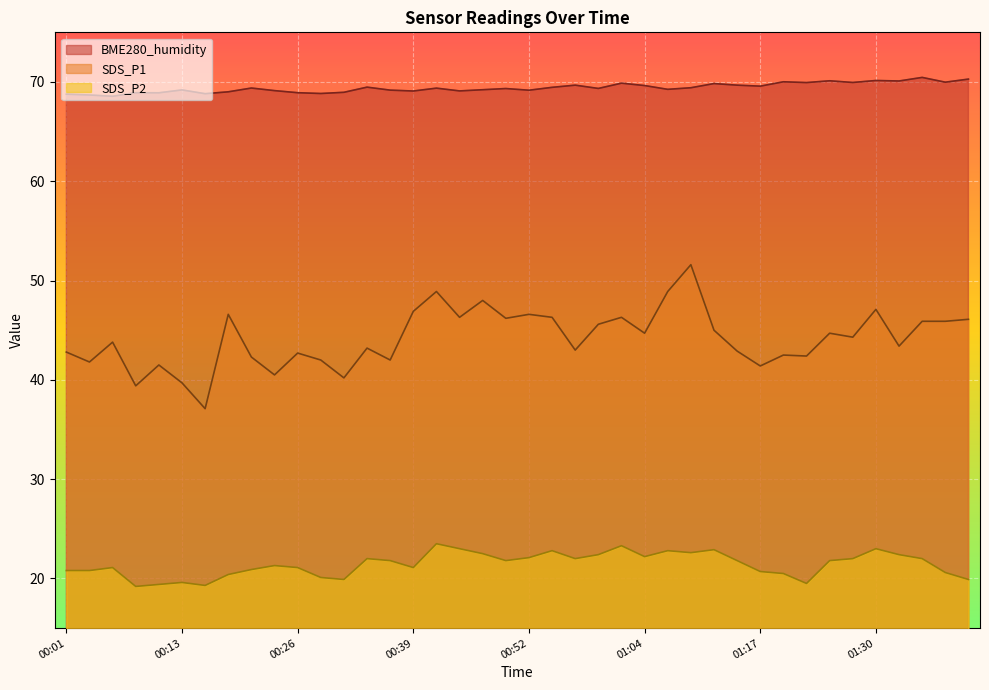

True or false: SDS_P1 has more than 1 points higher than both neighbors.

True